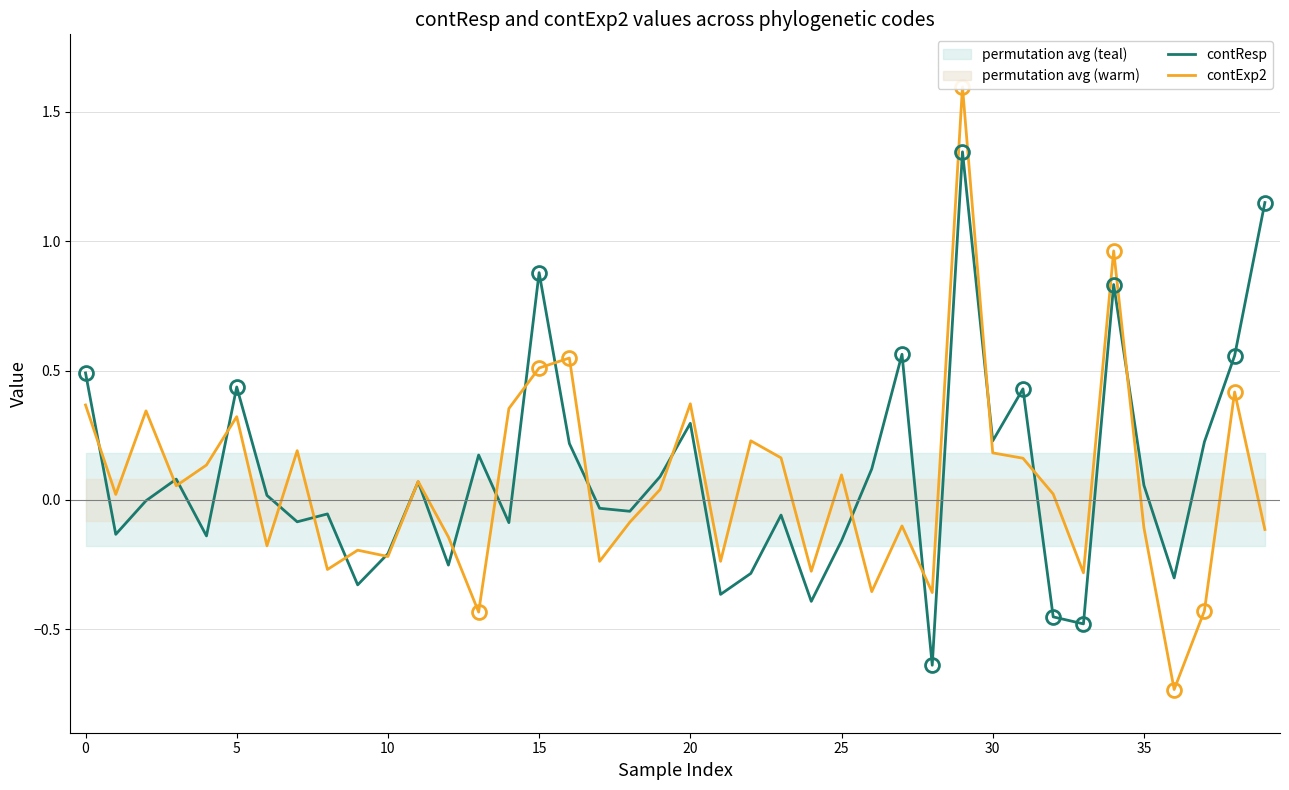

Does the chart have visible grid lines?

Yes